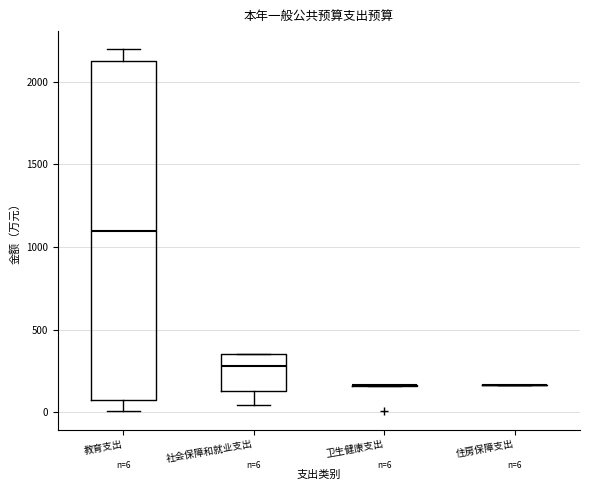

Which box is the tallest, from its lower edge to its upper edge?

教育支出